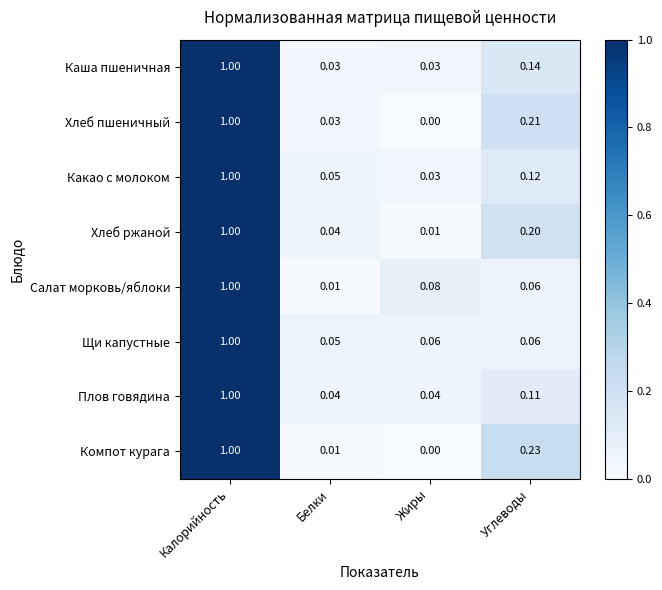

At how many categories does at least one series exceed 0?

4